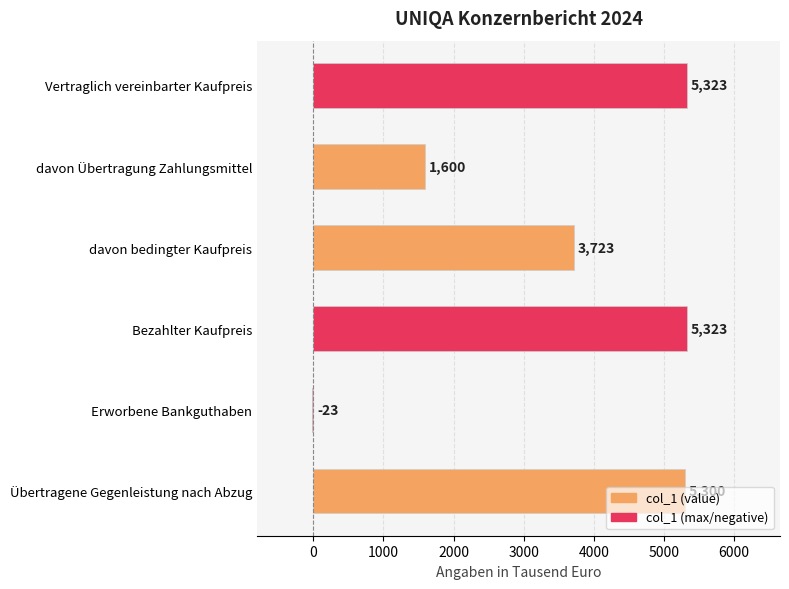

What is the label of the 5th bar from the bottom?

davon Übertragung Zahlungsmittel